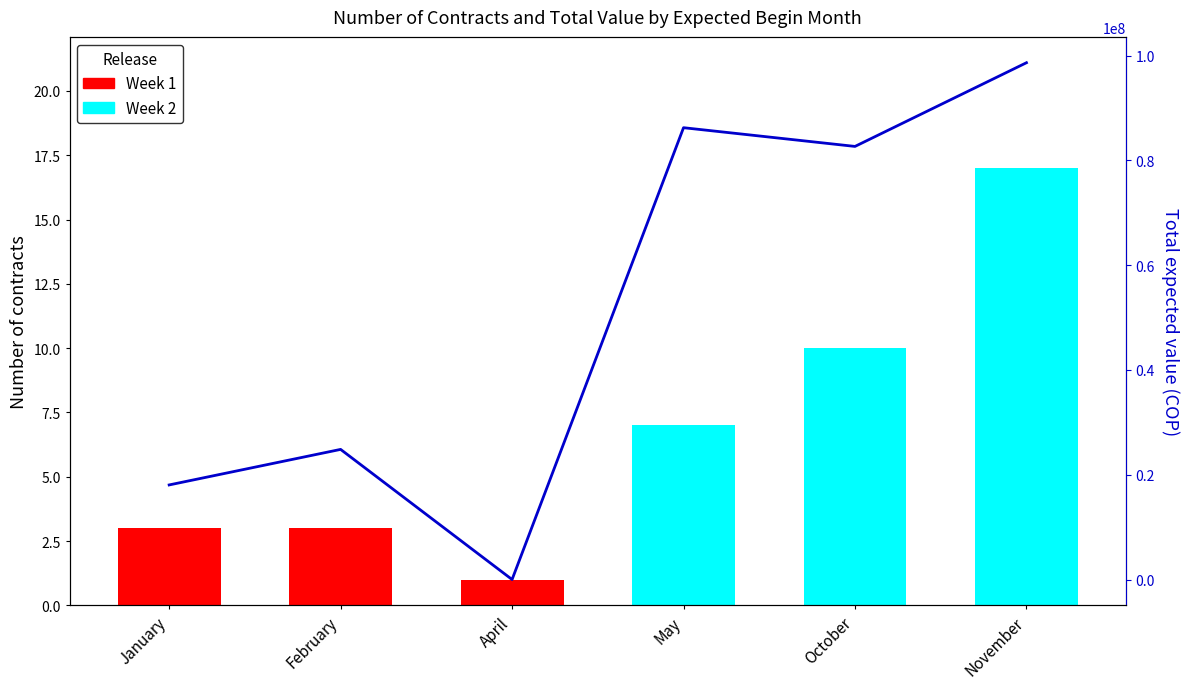

True or false: the data shows -39709874 at April.

False